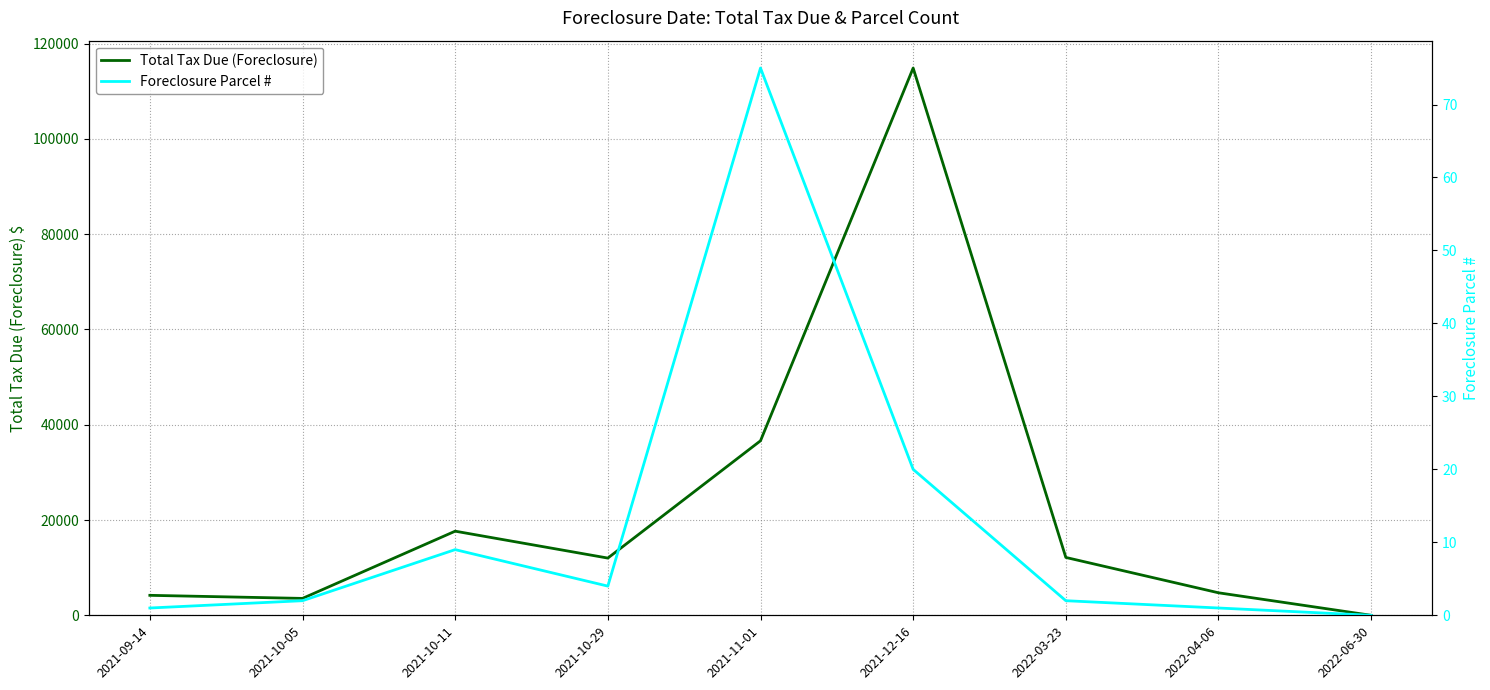

How many values in the Total Tax Due (Foreclosure) series are below 12009?

4